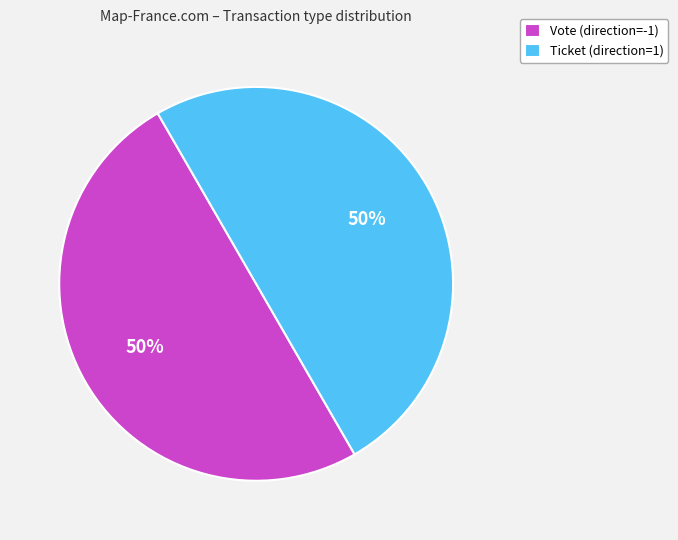

To the nearest percent, what is the average slice percentage?

50%